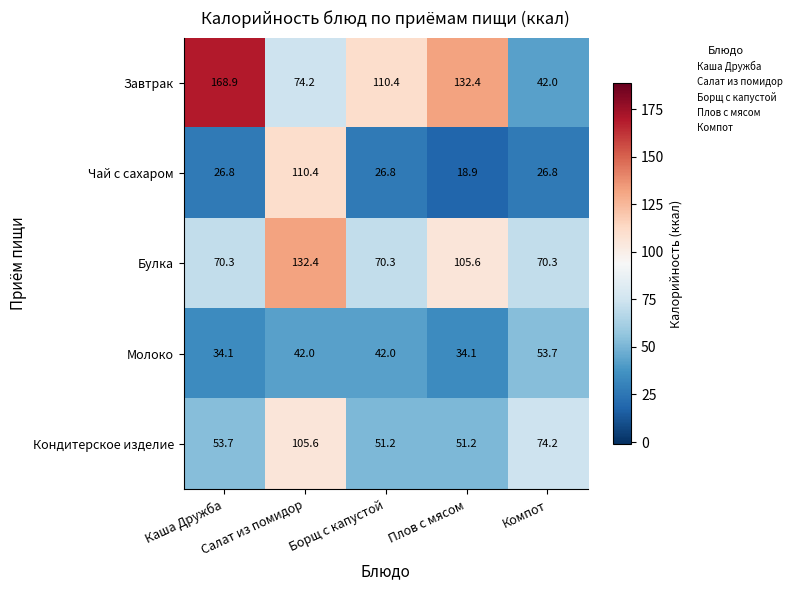

What is the difference between the maximum and minimum values in the Булка series?

62.1